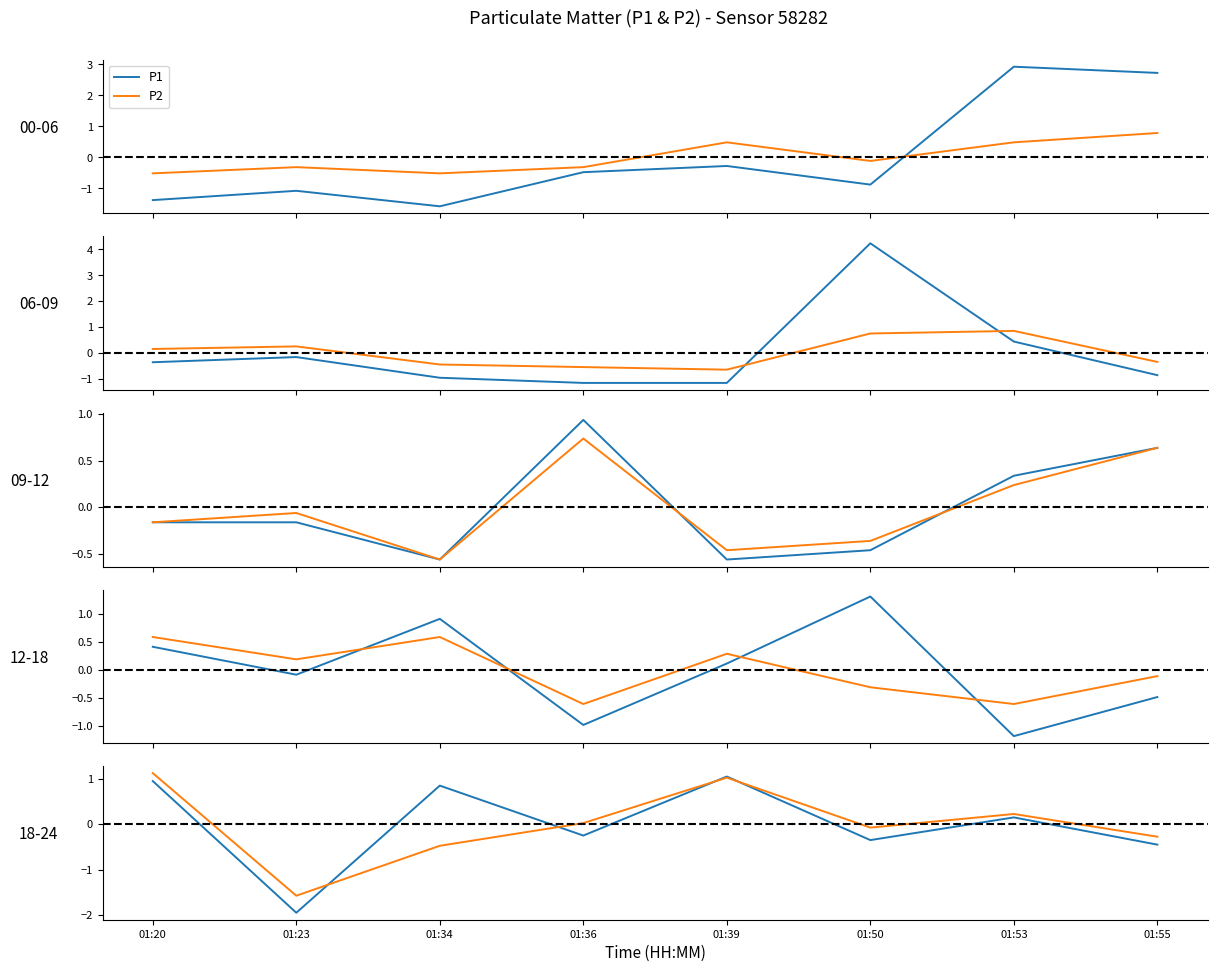

At which category does the chart reach its peak across all series?

01:20